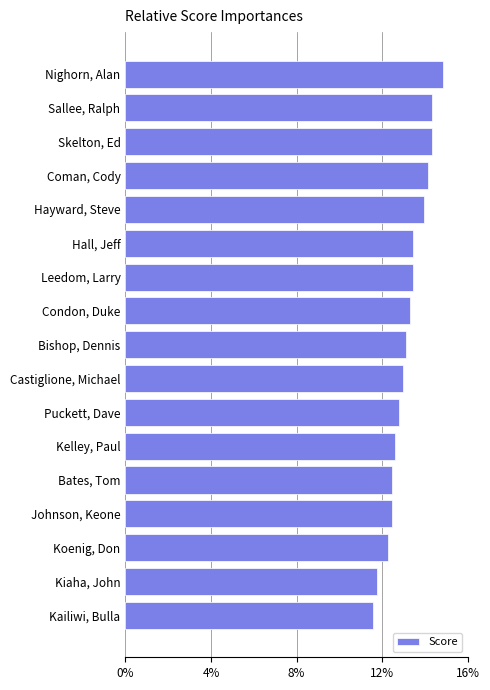

Are the bars horizontal?

Yes